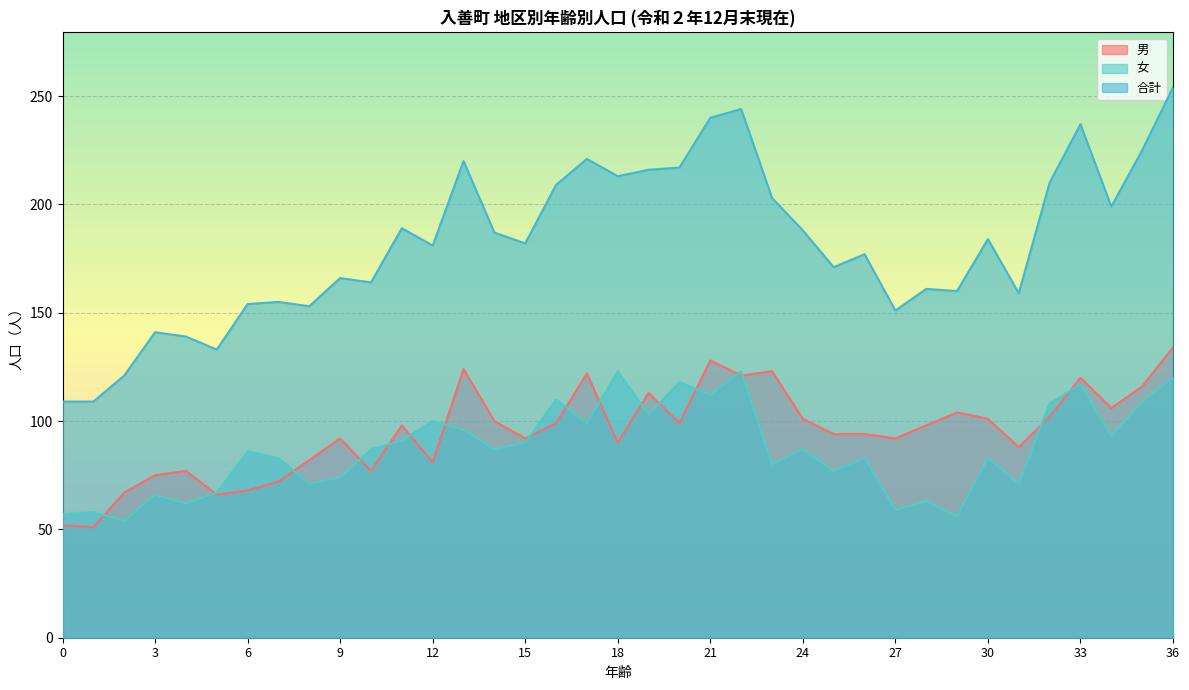

How many data points in 女 are above 87?

16